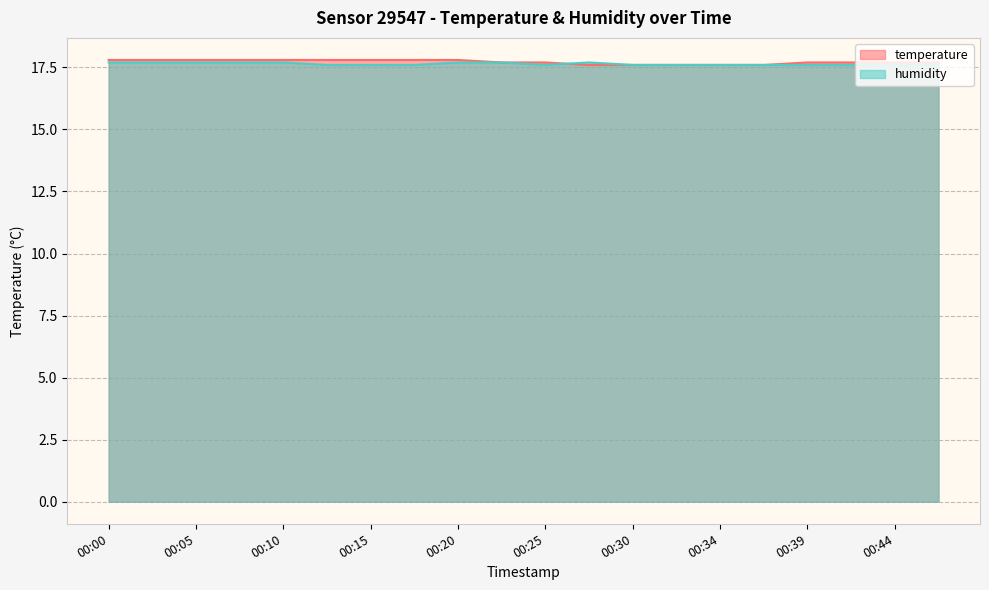

How many lines are shown in the chart?

2